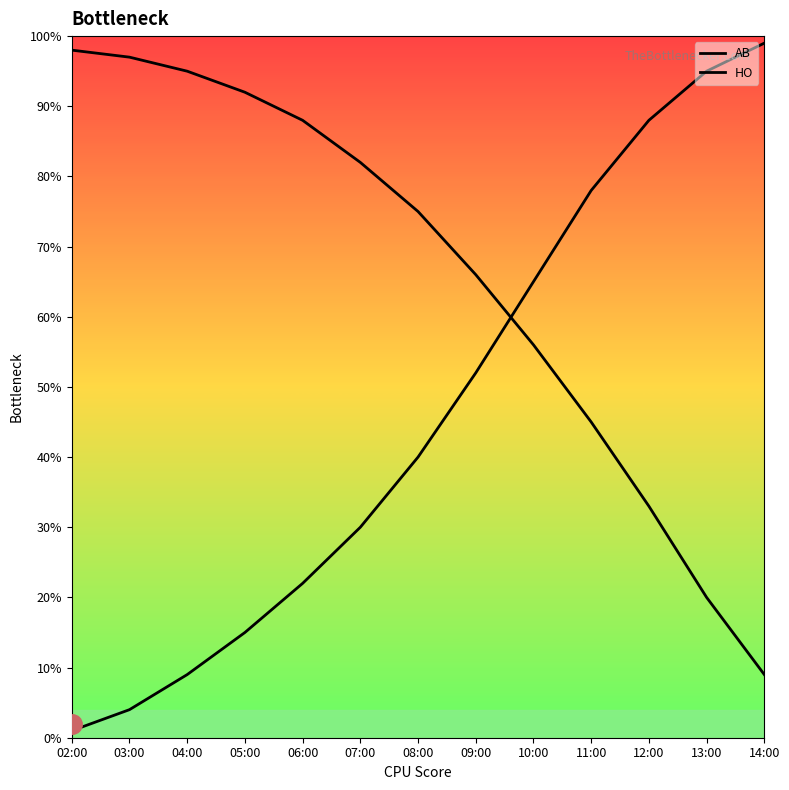

At which category does the chart reach its minimum across all series?

02:00